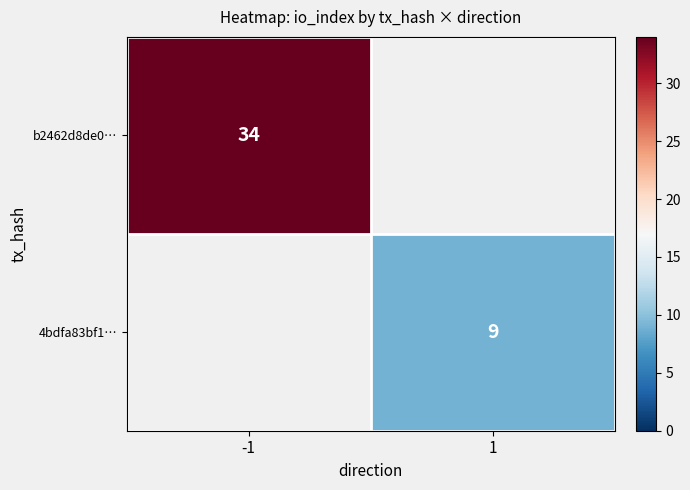

Is the value of b2462d8de0… at -1 greater than the value of 4bdfa83bf1… at 1?

Yes